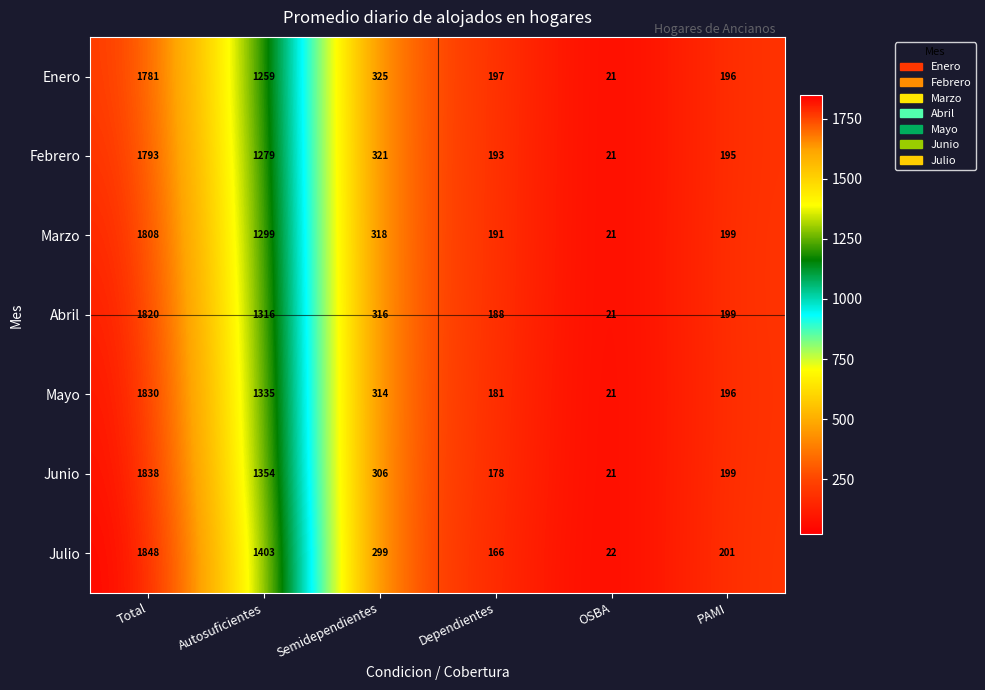

Rank the series at Autosuficientes from lowest to highest value.

Enero, Febrero, Marzo, Abril, Mayo, Junio, Julio